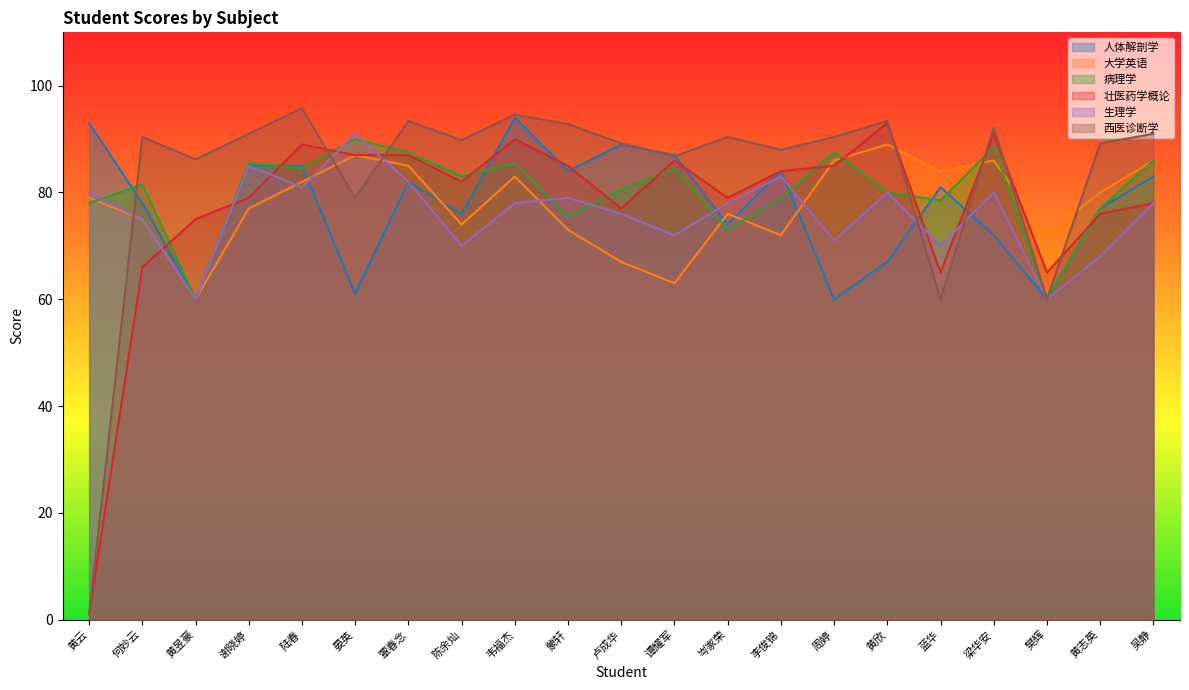

True or false: 人体解剖学 and 壮医药学概论 intersect in this chart.

True